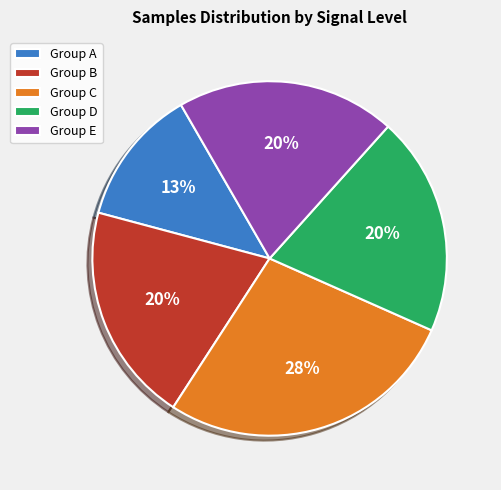

How many segments does this pie chart have?

5